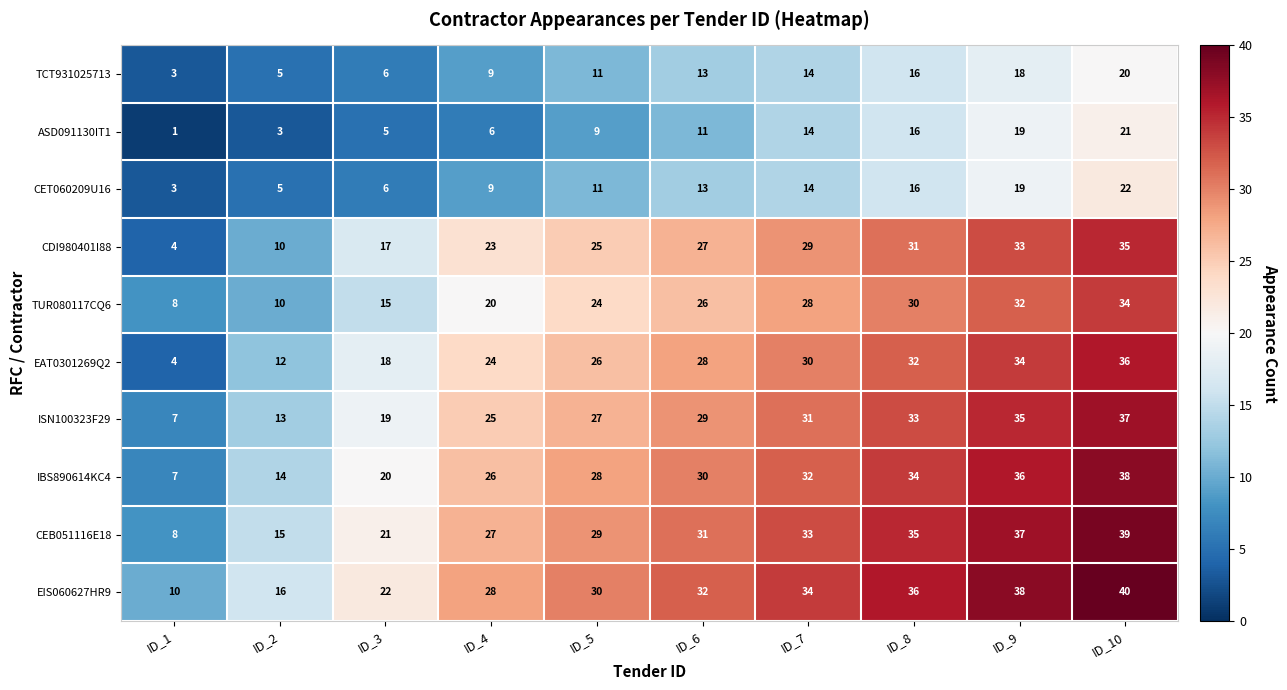

Which series has the widest spread of values?

EAT0301269Q2